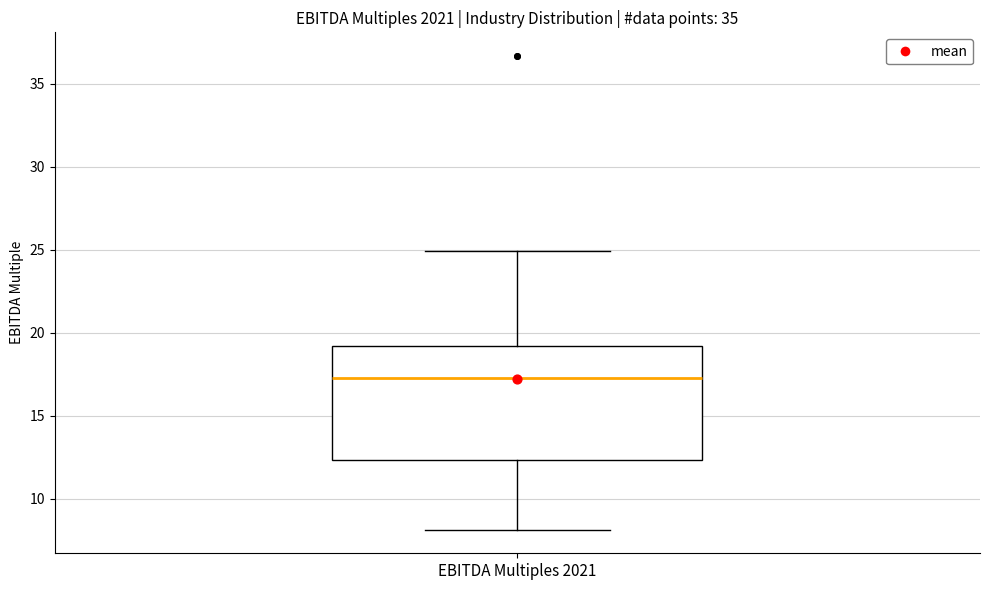

Where is the lower edge of the box for EBITDA Multiples 2021 on the y-axis? The values are not printed on the chart, so give them approximately, as read against the axis.

12.5